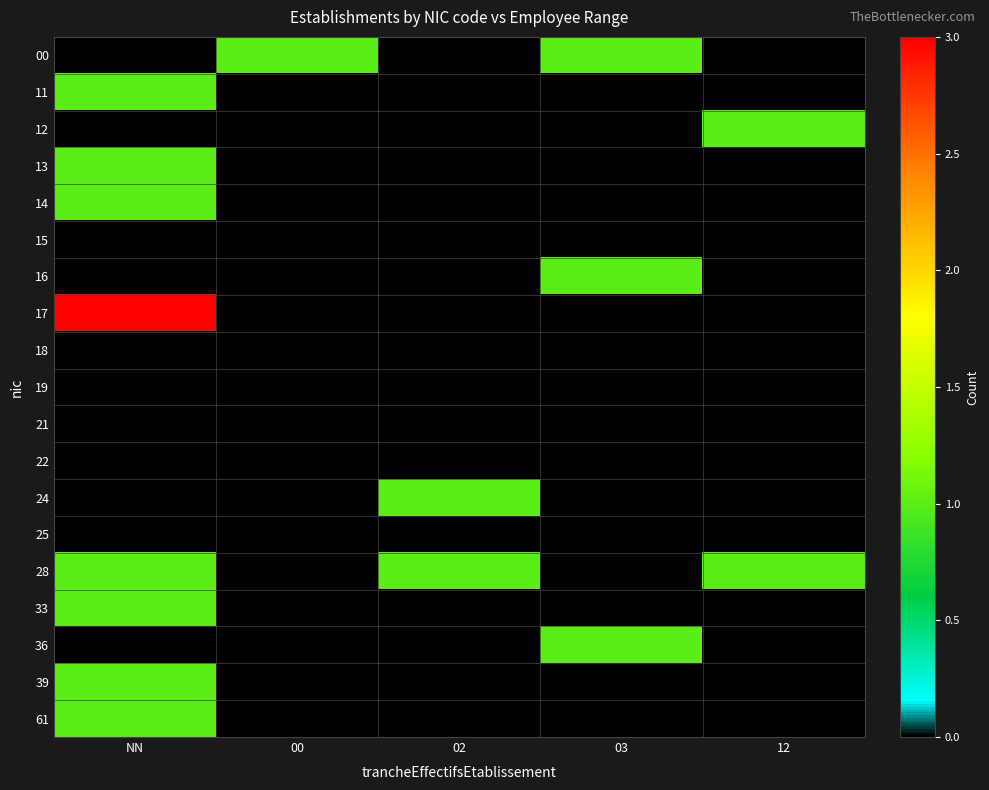

What is the total value across all series at 12?

2